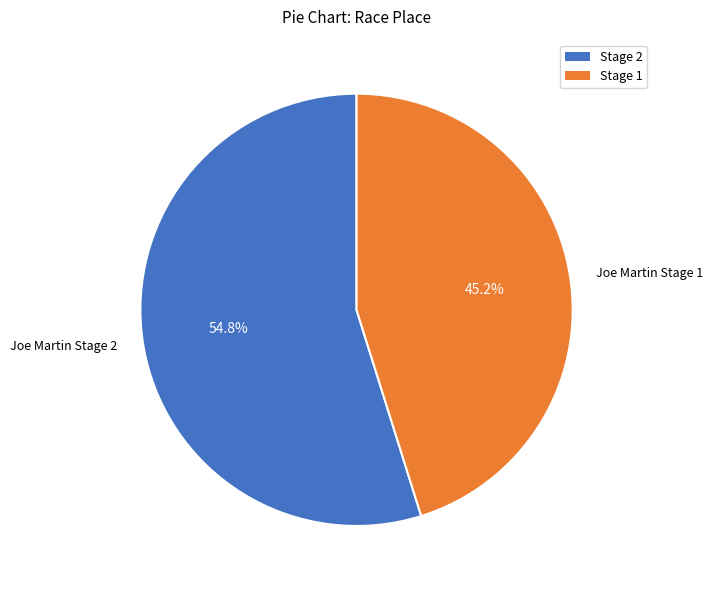

What is the ratio of the value at Joe Martin Stage 2 to the value at Joe Martin Stage 1?

1.2